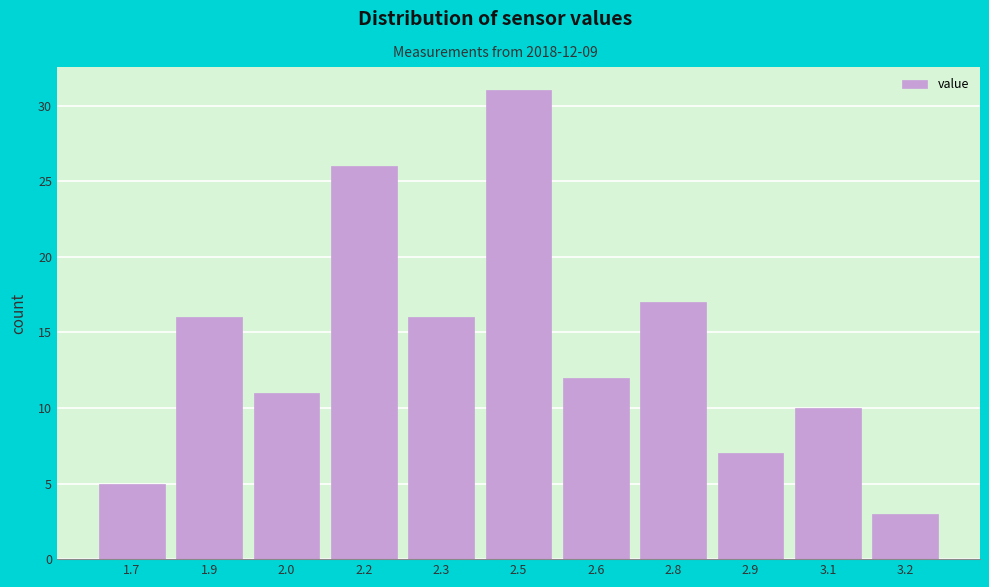

Reading left to right, what are all the values shown in this chart?

1.7=5	1.9=16	2.0=11	2.2=26	2.3=16	2.5=31	2.6=12	2.8=17	2.9=7	3.1=10	3.2=3